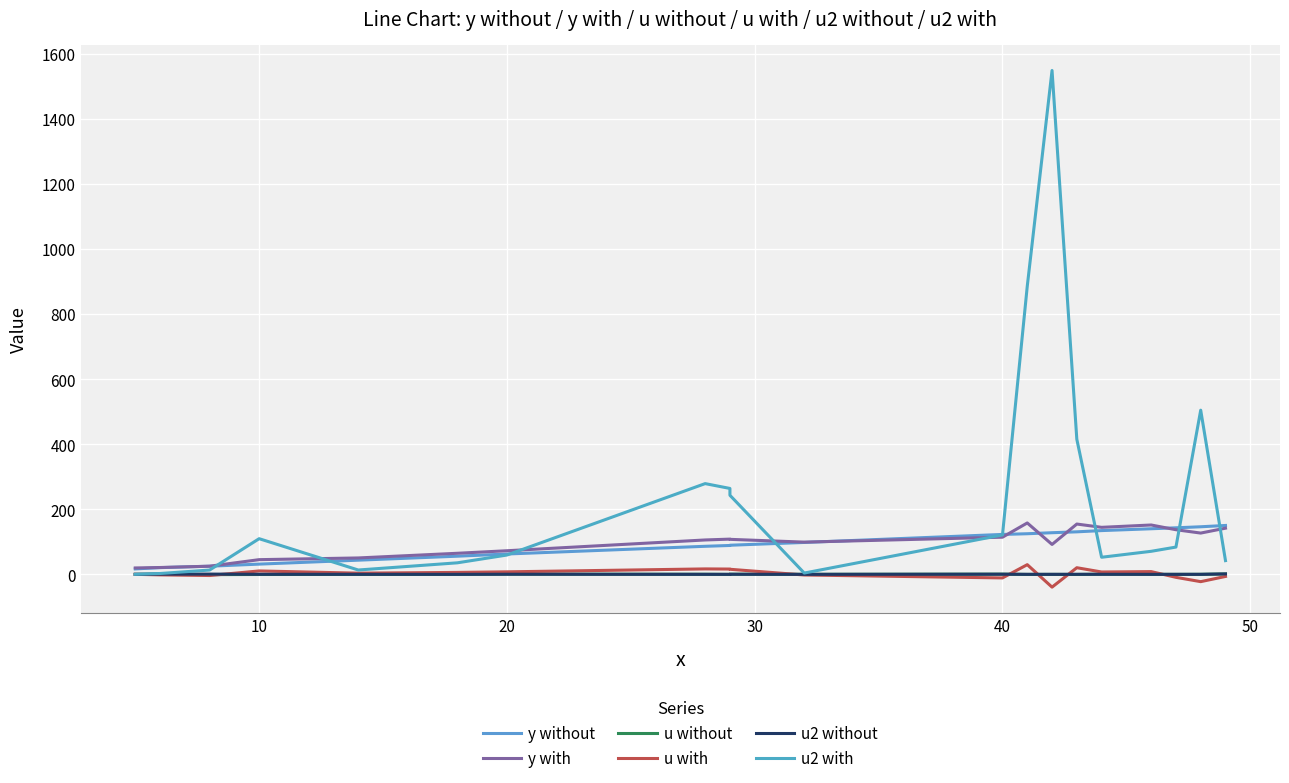

True or false: y with and u with intersect in this chart.

False